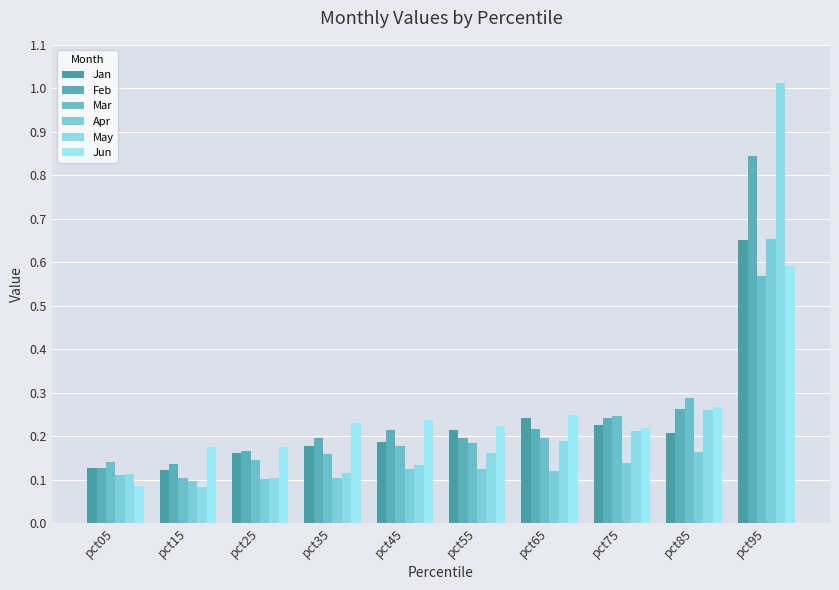

What is the sum of all Jan values?

2.3